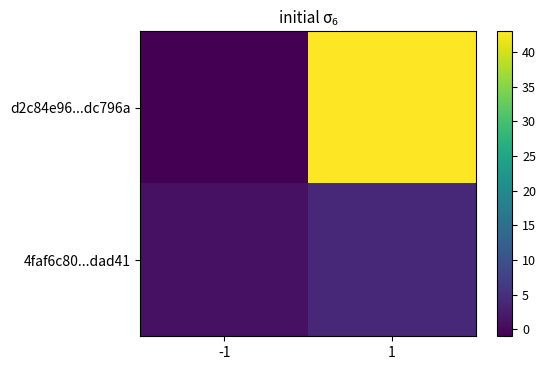

How many data points does each series have?

2